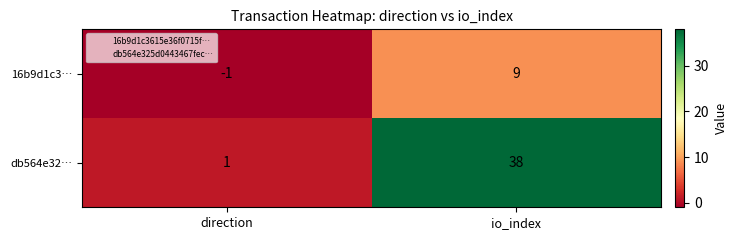

What is the average value of the 16b9d1c3… series?

4